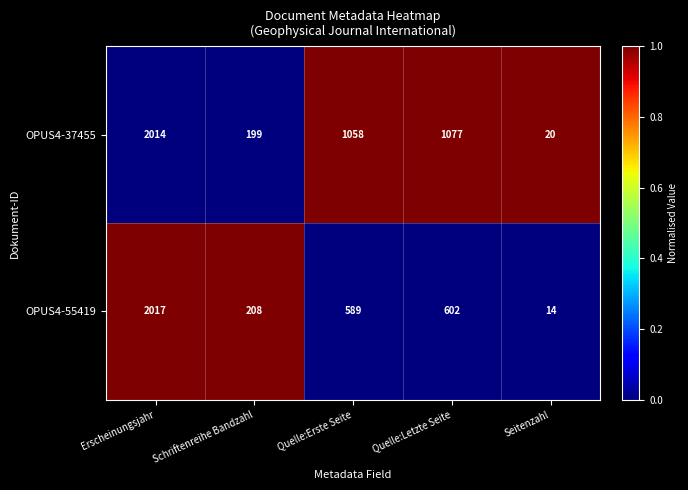

Reading right to left, list all the values displayed in this chart.

OPUS4-37455: 20	1077	1058	199	2014
OPUS4-55419: 14	602	589	208	2017